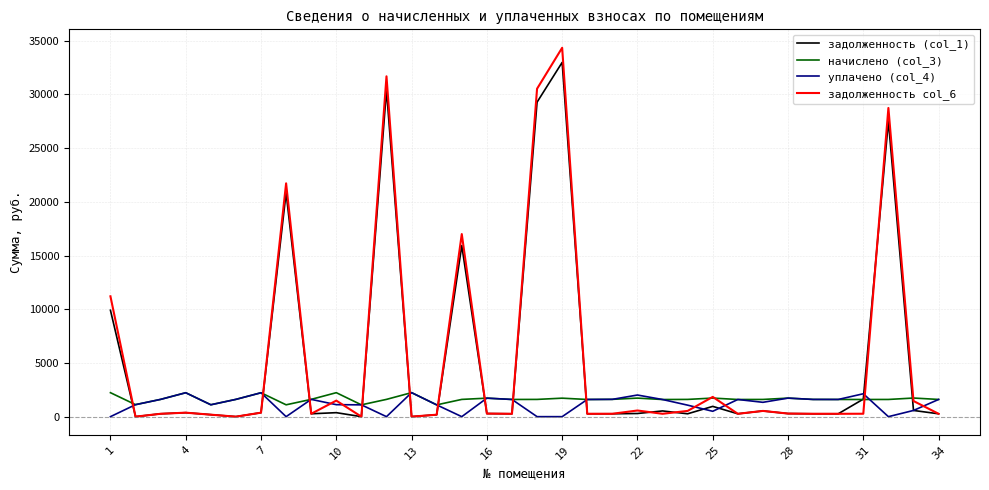

True or false: задолженность col_6 and уплачено (col_4) cross at least once.

True